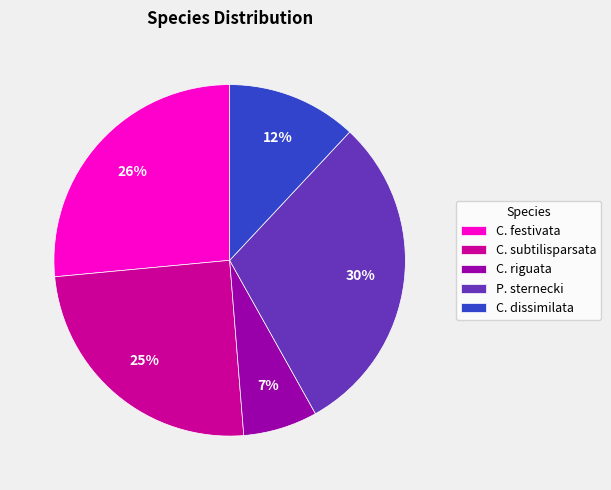

To the nearest percent, what portion does P. sternecki represent?

30%